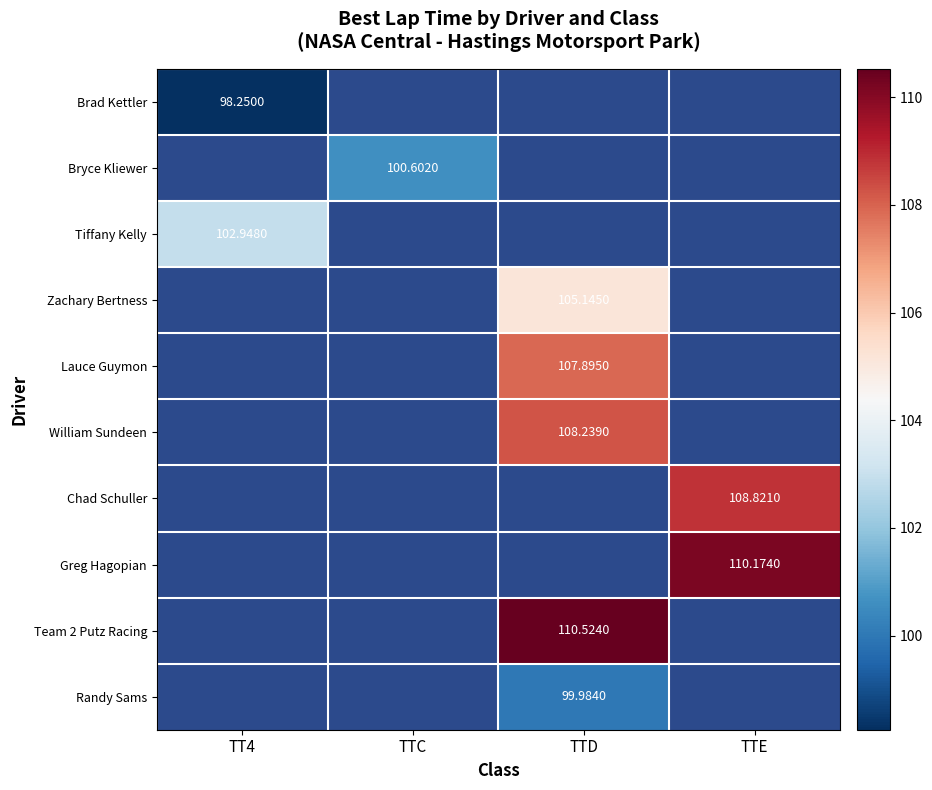

Read the William Sundeen value at TTD.

108.2